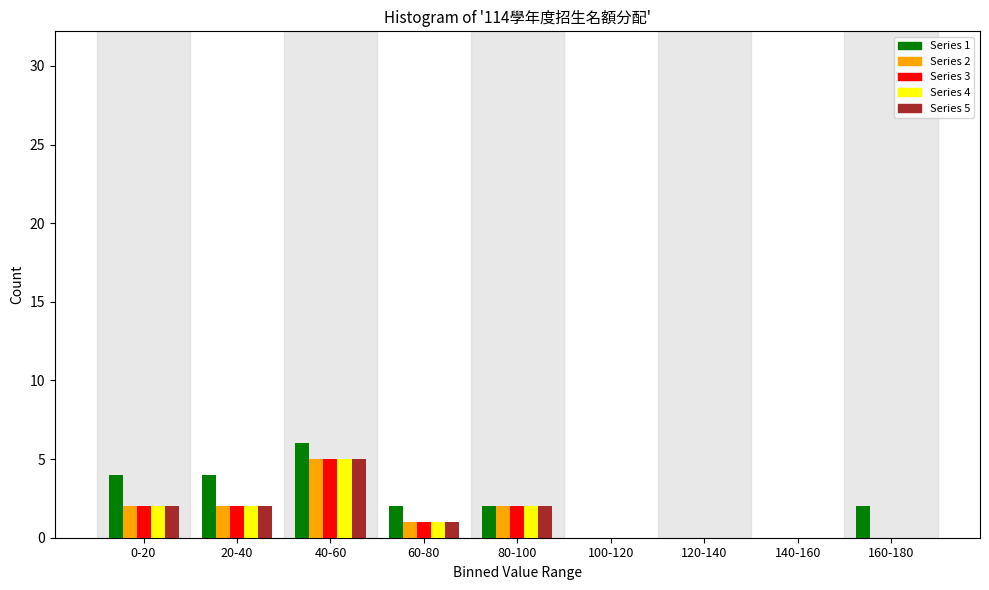

What is the maximum value for Series 3?

5